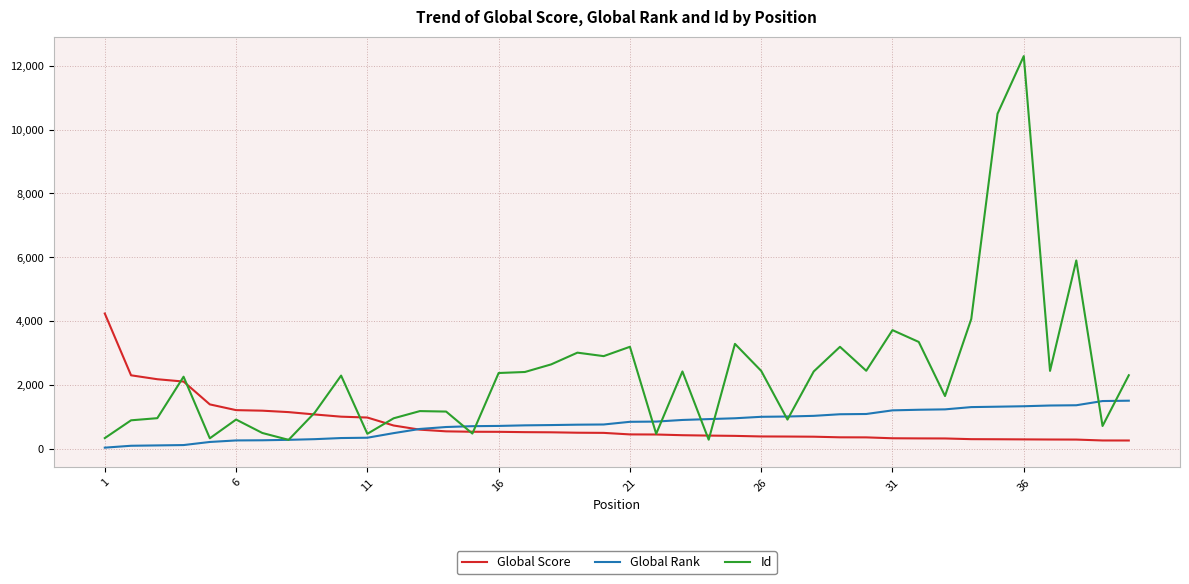

Is this an area chart (filled region under the line)?

No